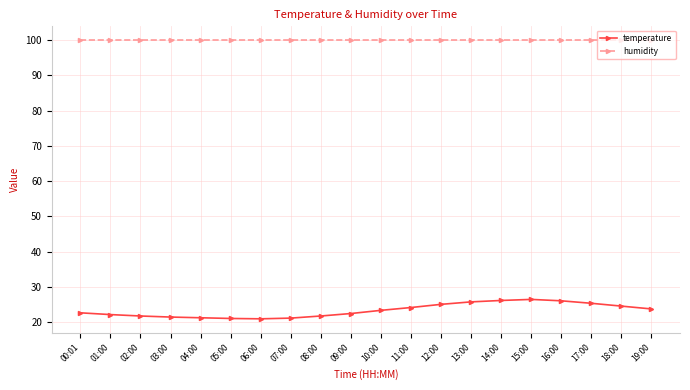

True or false: temperature has more than 0 points higher than both neighbors.

True